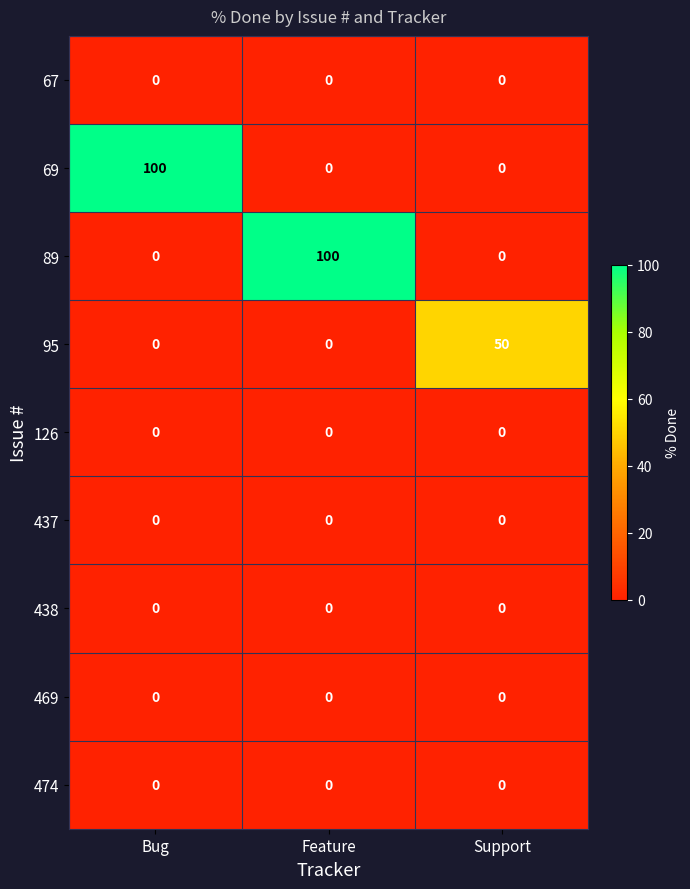

What is the total value across all series at Bug?

100